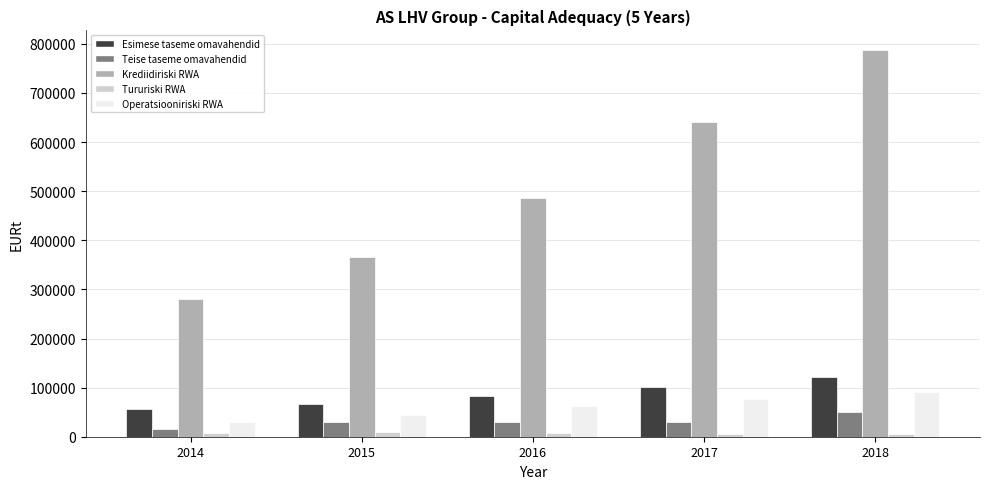

List the series in order of their peak value, highest first.

Krediidiriski RWA, Esimese taseme omavahendid, Operatsiooniriski RWA, Teise taseme omavahendid, Tururiski RWA